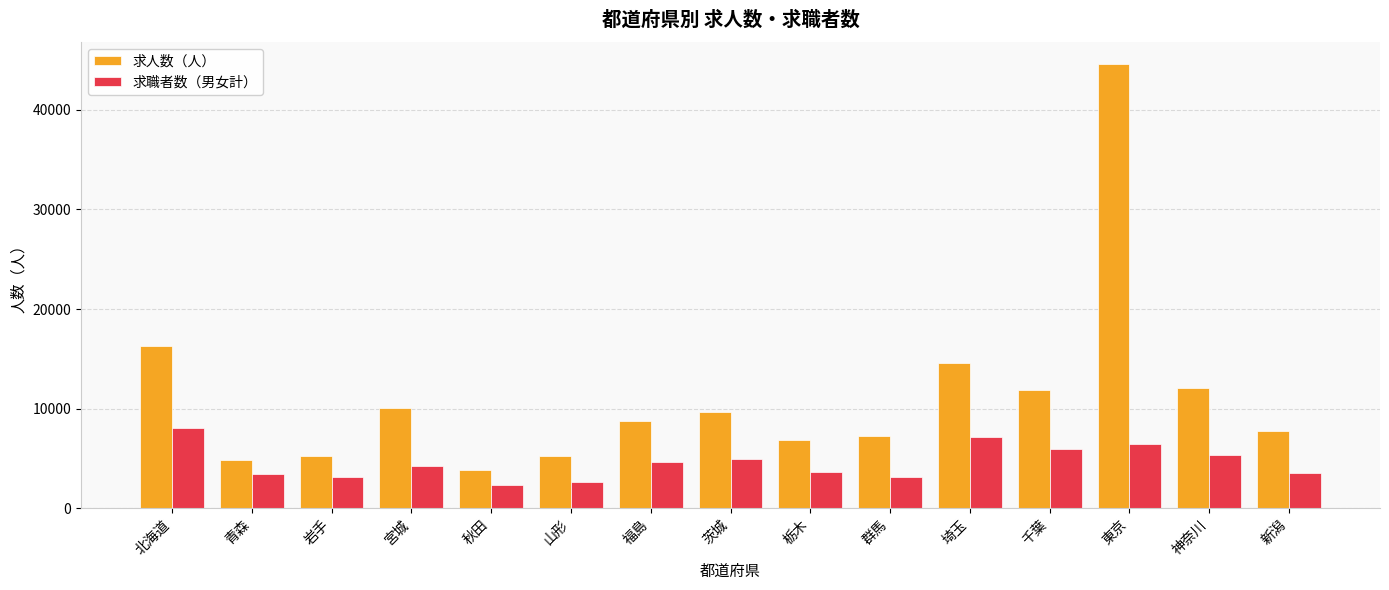

Where does the 求職者数（男女計） series first go above 4220?

北海道